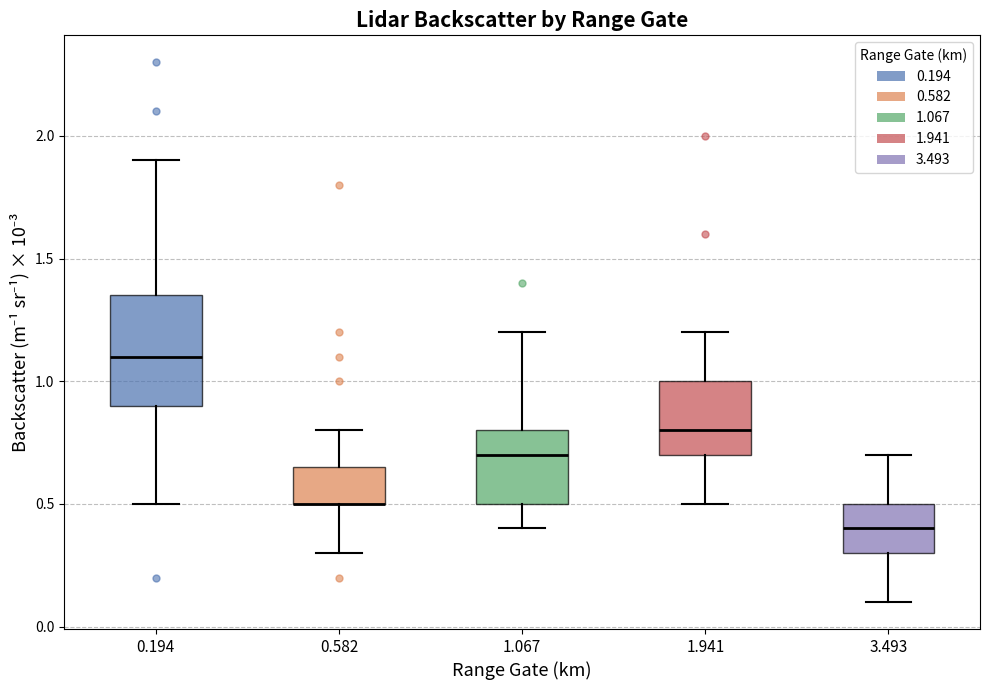

Reading left to right, read every box against the y-axis: the position of its median line, the range the box covers, and the ends of its whiskers. The values are not printed on the chart, so give them approximately, as read against the axis.

0.194: median 1.10, box 0.90 to 1.35, whiskers 0.50 to 1.90
0.582: median 0.50 (drawn on the box's lower edge), box 0.50 to 0.65, whiskers 0.30 to 0.80
1.067: median 0.70, box 0.50 to 0.80, whiskers 0.40 to 1.20
1.941: median 0.80, box 0.70 to 1.00, whiskers 0.50 to 1.20
3.493: median 0.40, box 0.30 to 0.50, whiskers 0.10 to 0.70